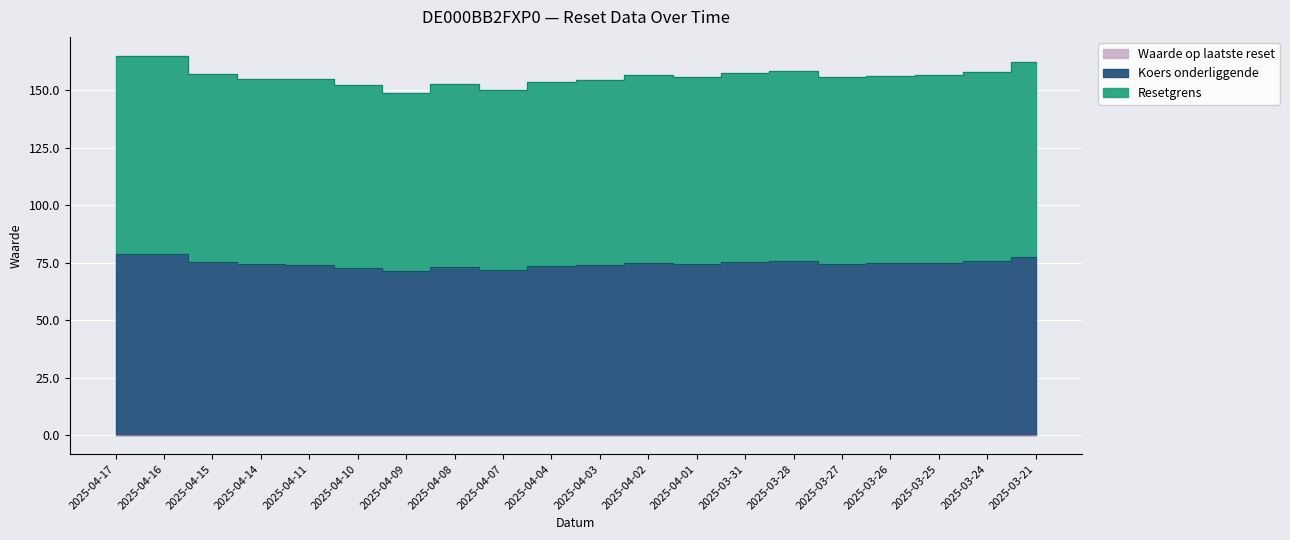

At which category does Resetgrens reach its first local valley?

2025-04-09